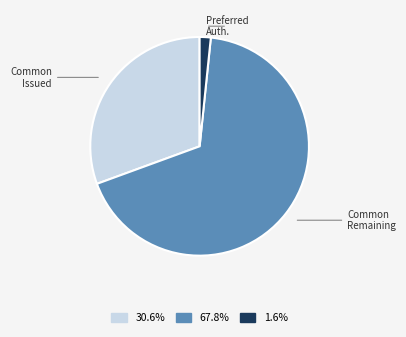

Does any single category account for the majority?

Yes